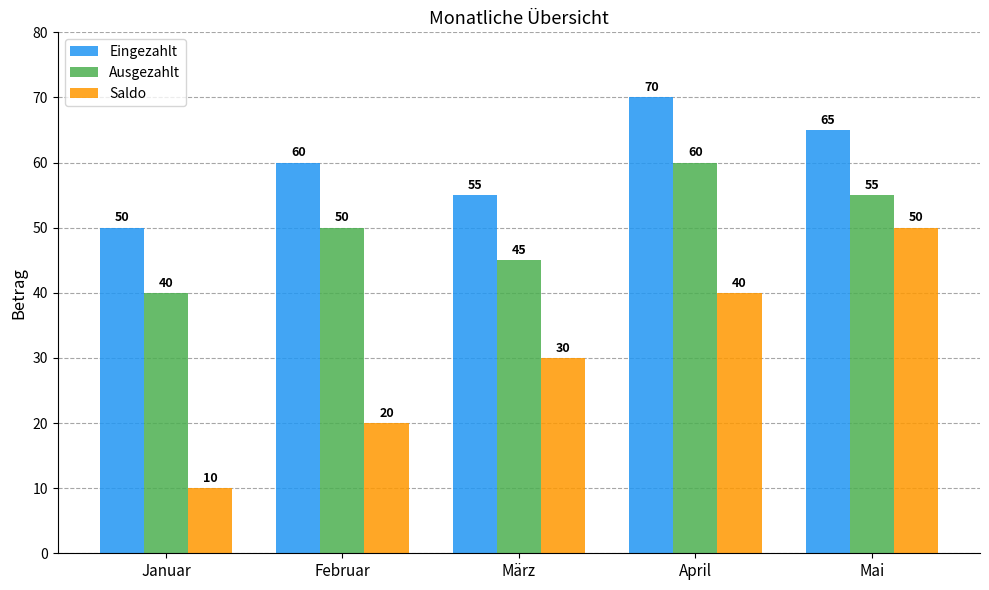

How many bars are there in each group?

3